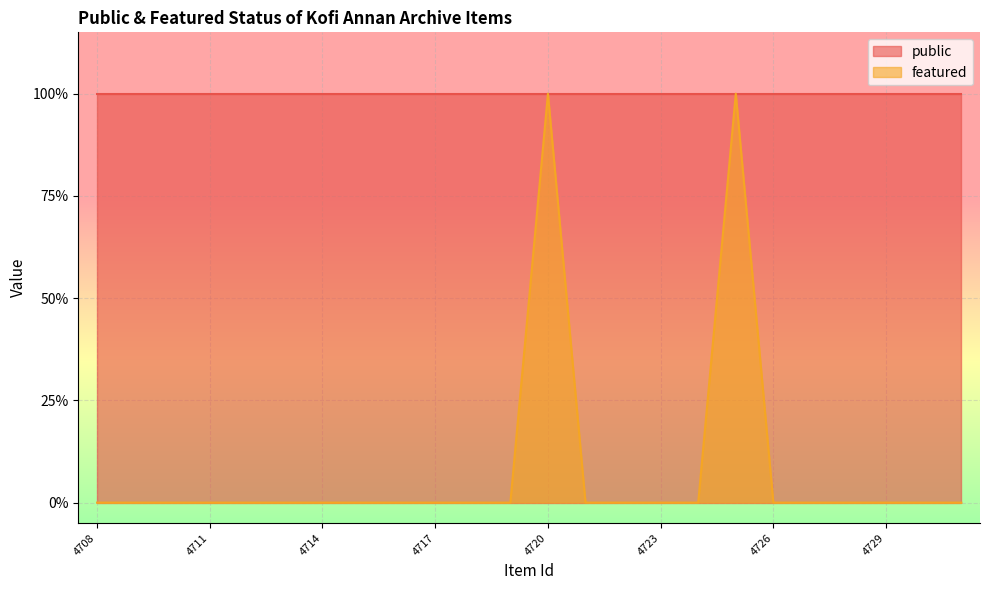

Which label corresponds to the largest value in the chart?

4720